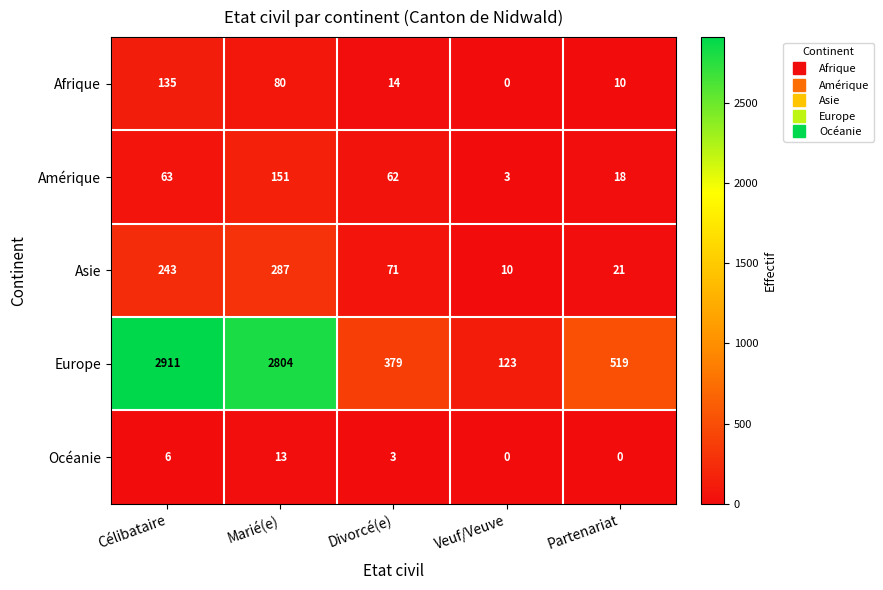

What is the maximum value for Amérique?

151